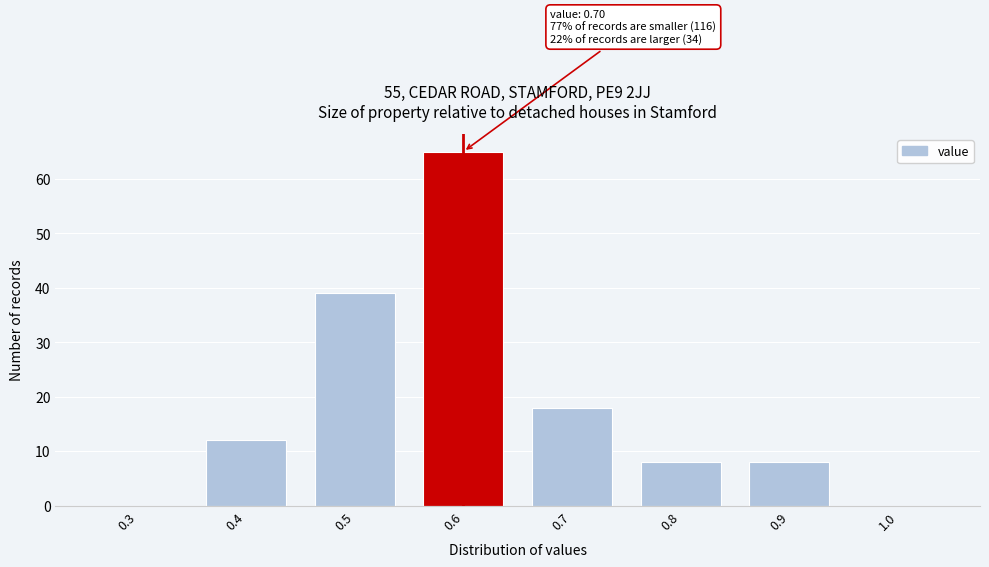

Reading left to right, list all the values displayed in this chart.

0.3=0	0.4=12	0.5=39	0.6=65	0.7=18	0.8=8	0.9=8	1.0=0